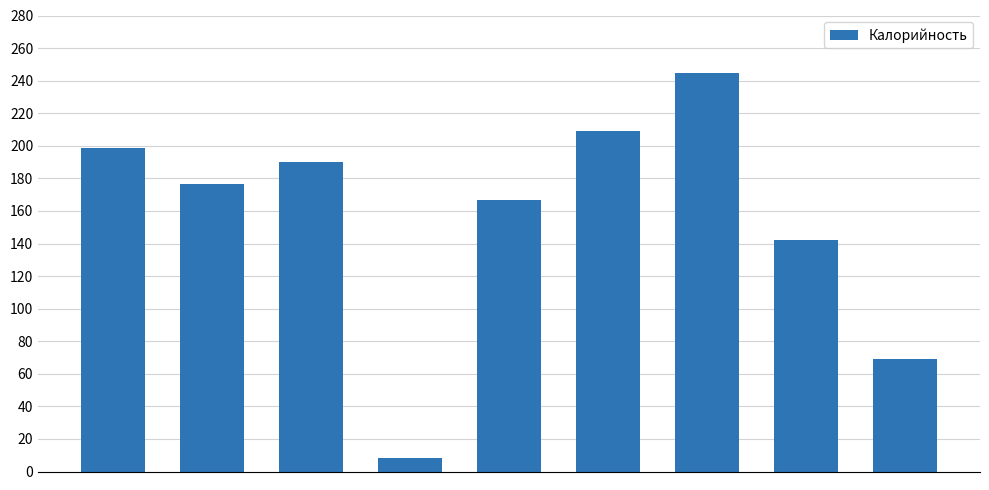

How many data points does each series have?

9